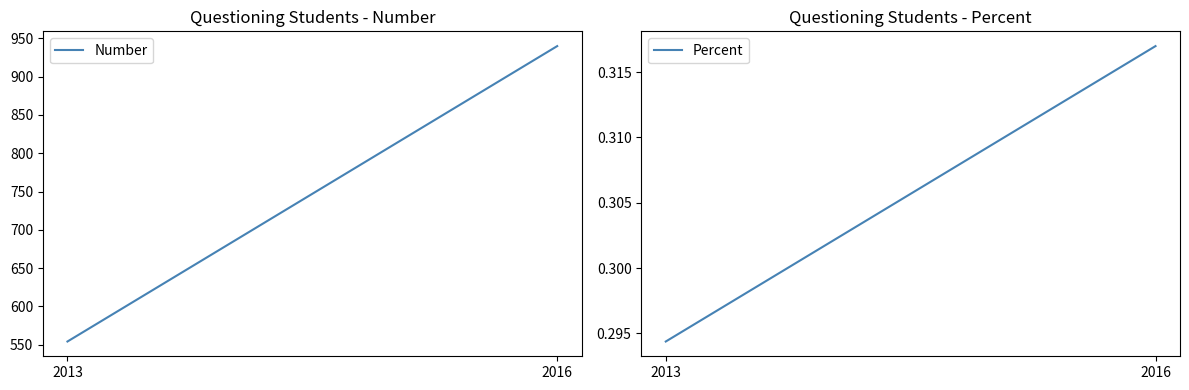

Which series has the largest range (max minus min)?

Number